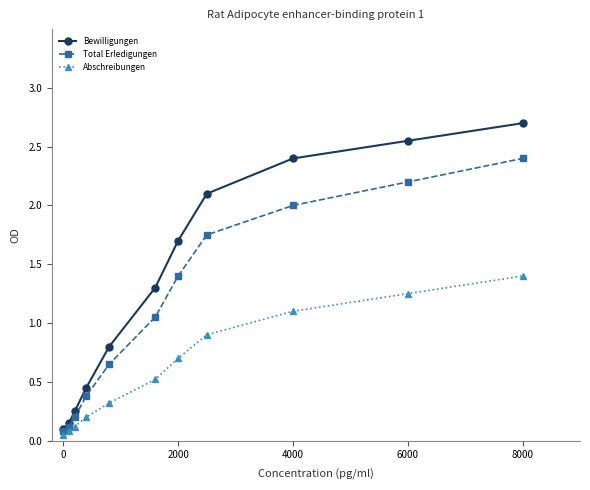

True or false: Abschreibungen has more than 0 interior local peaks.

False